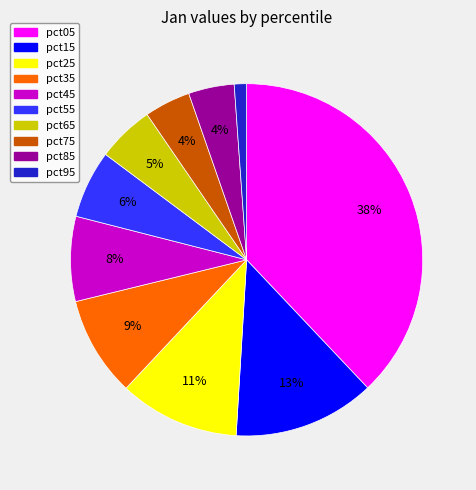

Is the sum of pct85 and pct65 greater than half?

No